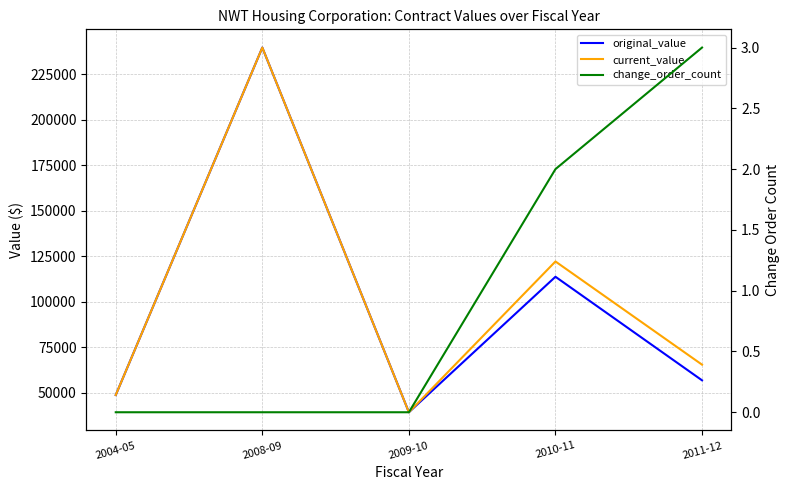

True or false: change_order_count and original_value cross at least once.

False